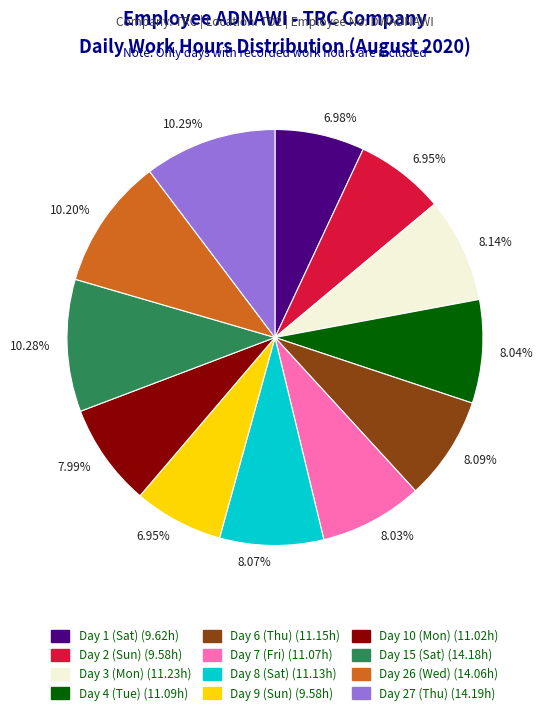

To the nearest percent, what is the difference between the largest and smallest slice percentages?

3%